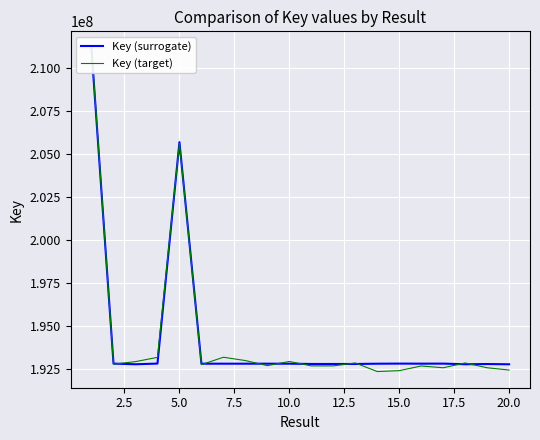

What are all the series names shown in the legend?

Key (surrogate), Key (target)